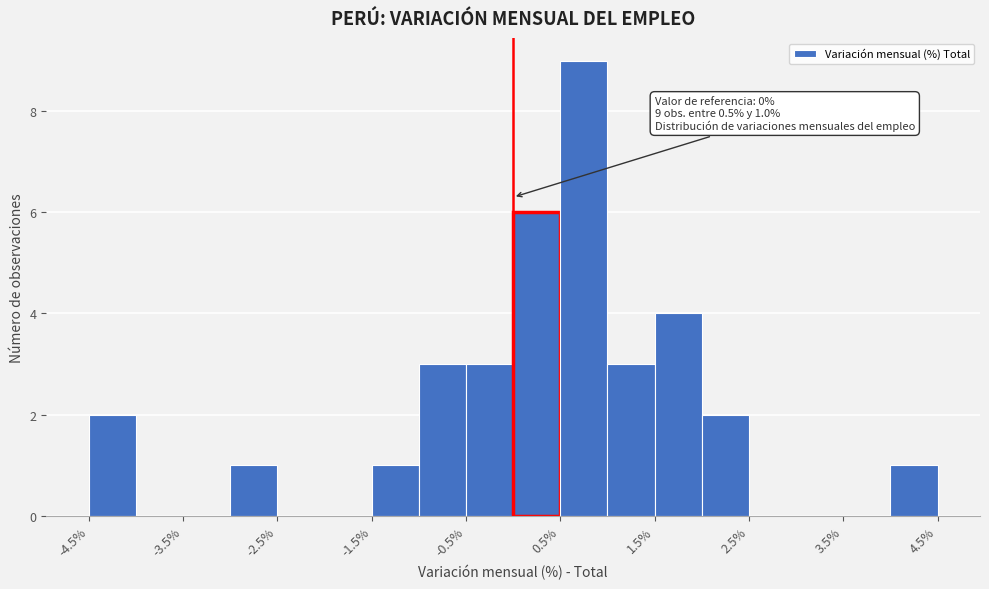

Over which range of the x-axis is the bar tallest?

0.5 to 1.0